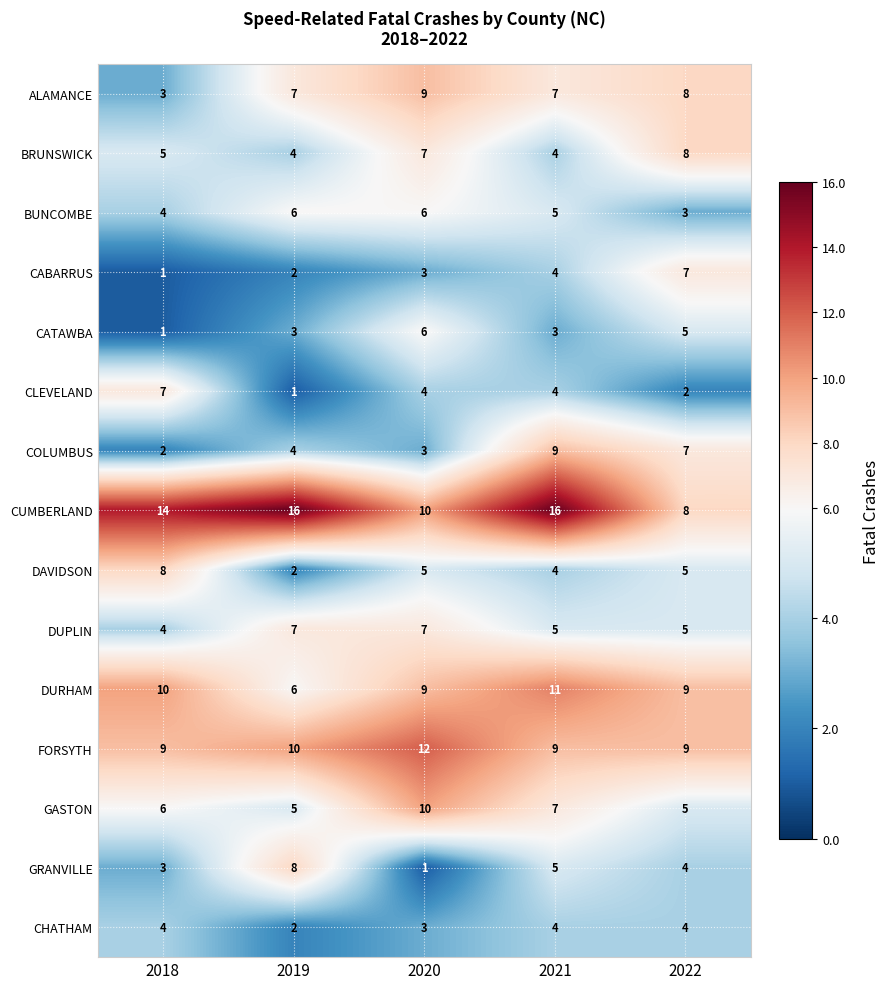

What is the minimum value for FORSYTH?

9